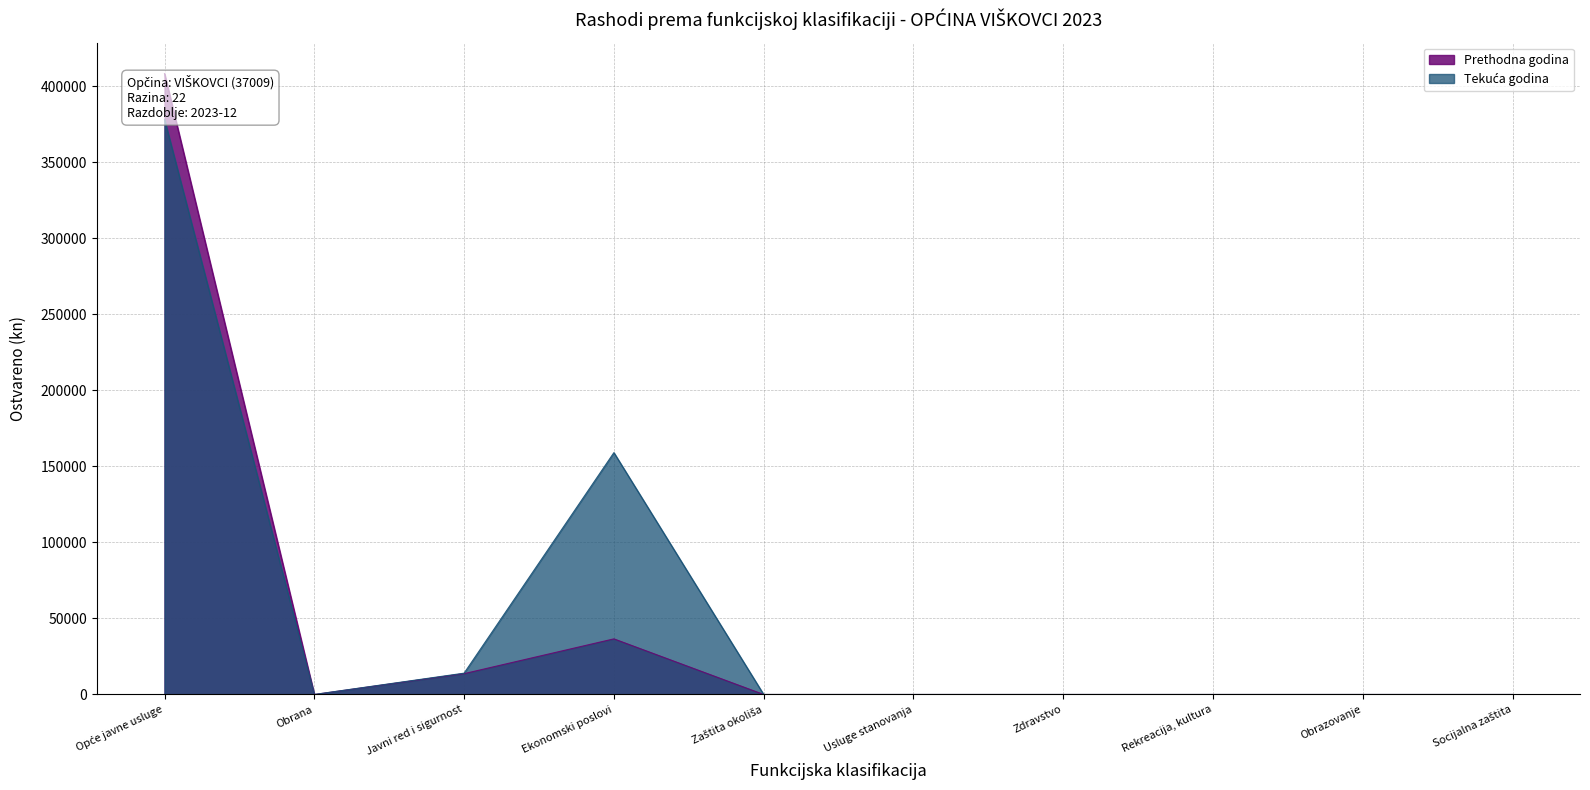

Rank the series by their maximum value, from highest to lowest.

Prethodna godina, Tekuća godina